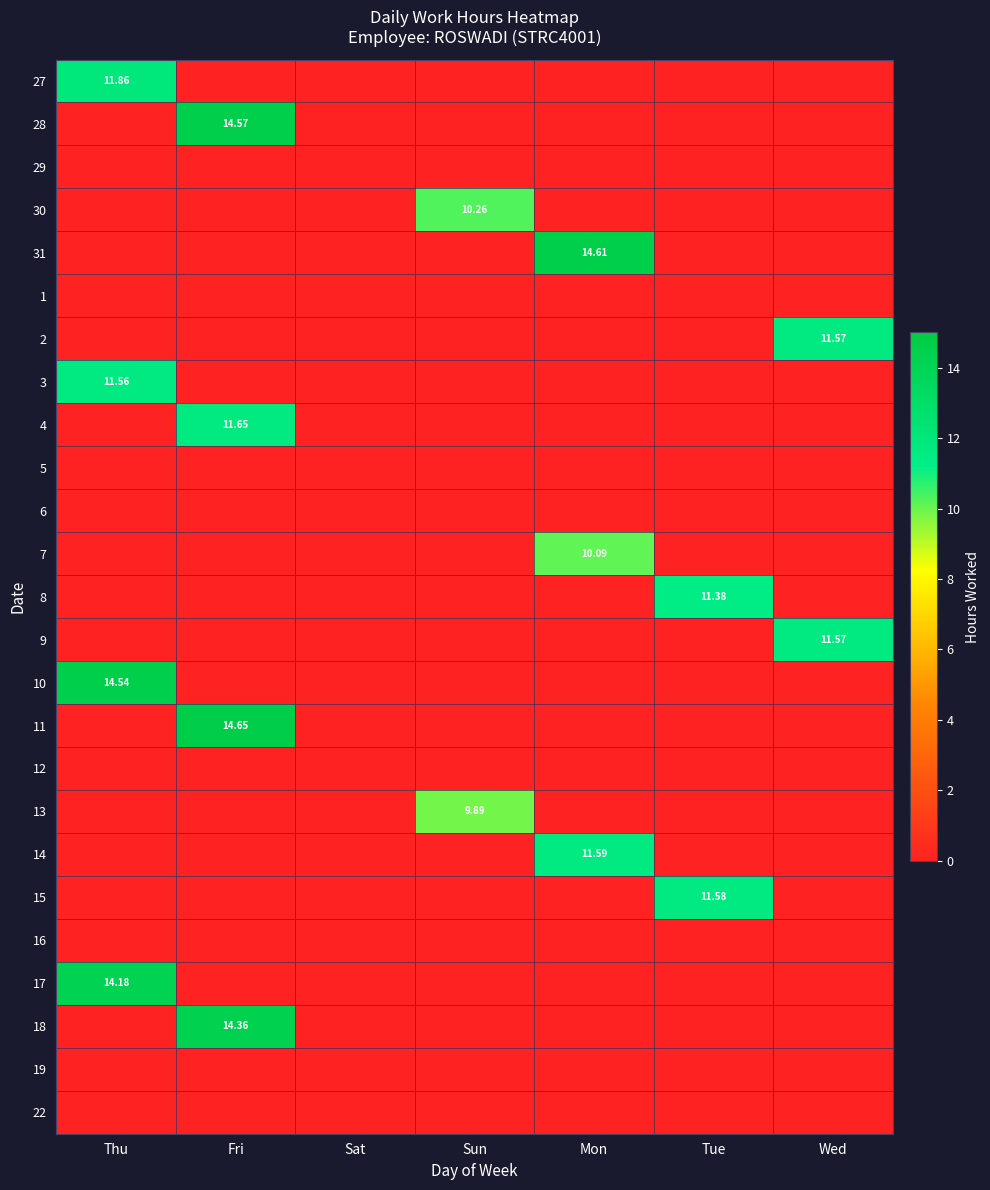

Count the number of categories in the chart.

7